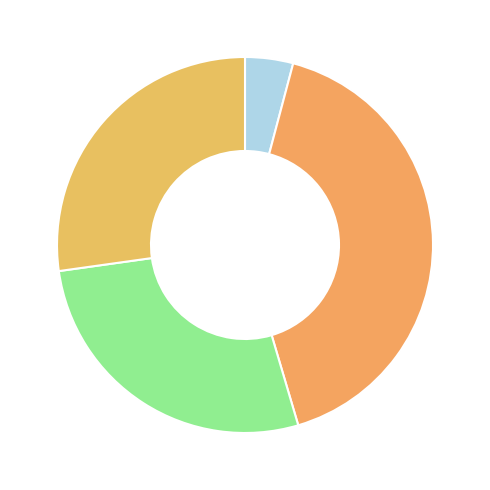

How many segments does this pie chart have?

4